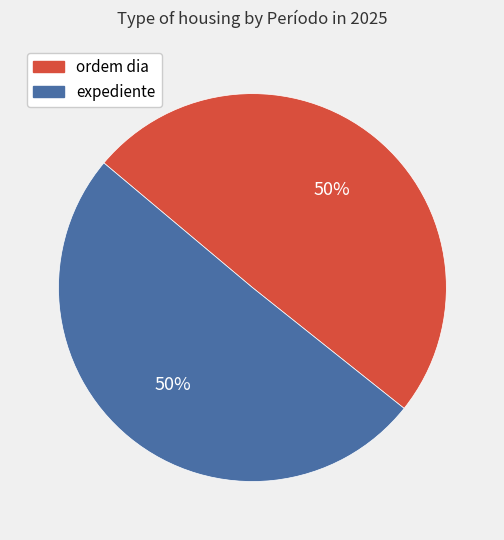

What percentage is the ordem dia slice, to the nearest percent?

50%